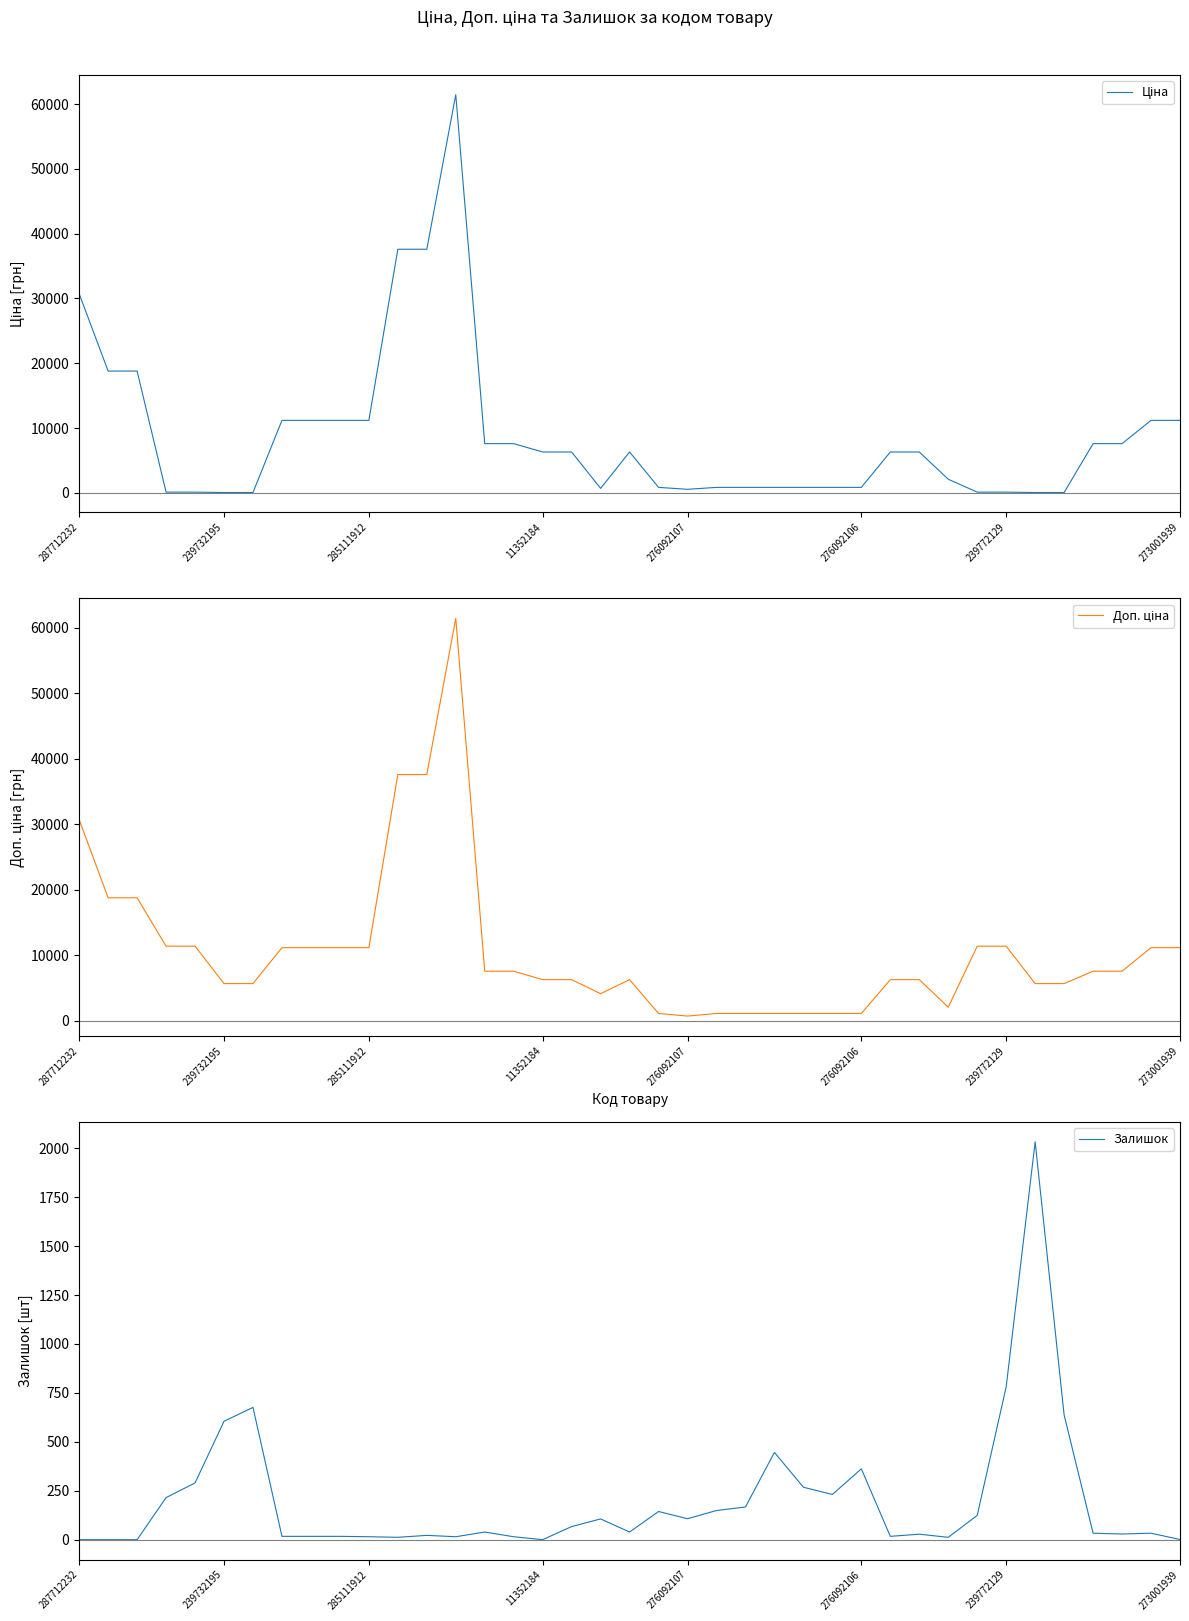

How many lines are shown in the chart?

3